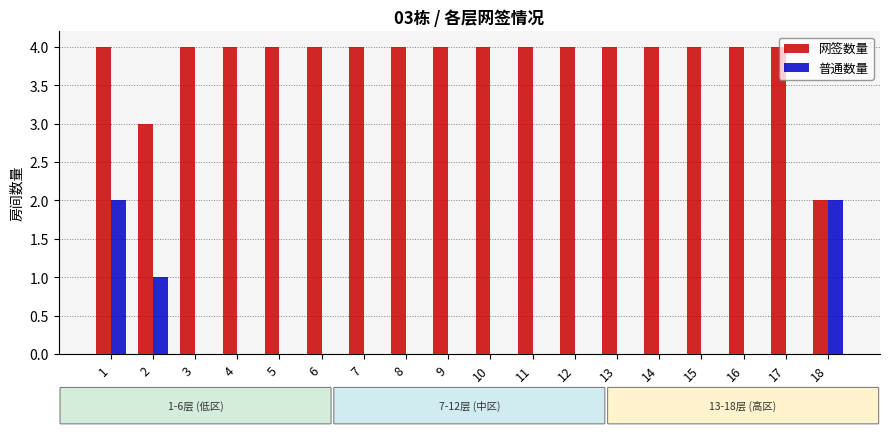

Is the value of 普通数量 at 4 greater than the value of 网签数量 at 15?

No